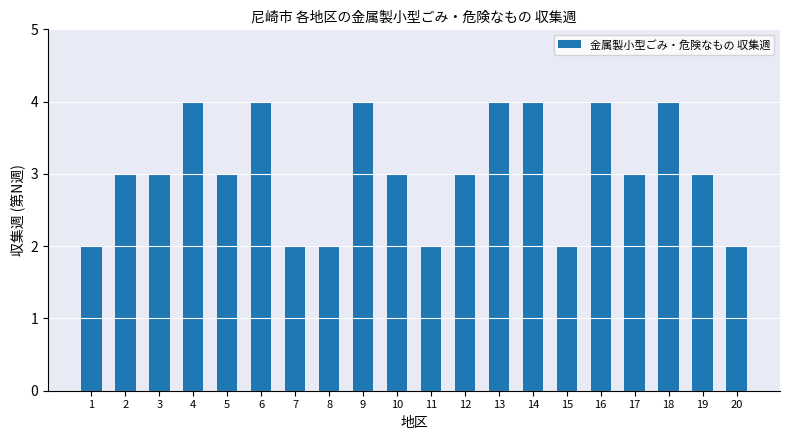

Reading left to right, transcribe all the data shown in this chart.

1=2	2=3	3=3	4=4	5=3	6=4	7=2	8=2	9=4	10=3	11=2	12=3	13=4	14=4	15=2	16=4	17=3	18=4	19=3	20=2